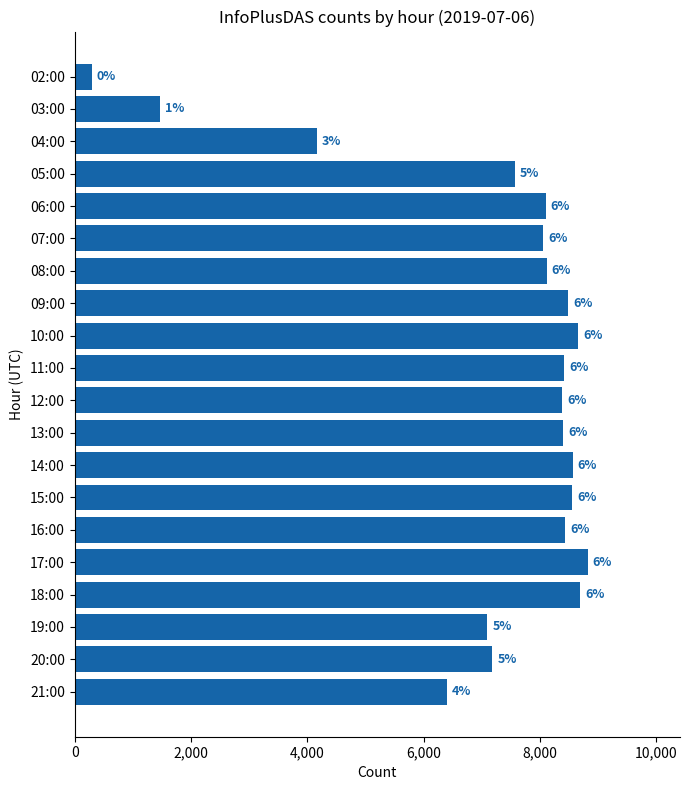

Does the chart contain any negative values?

No